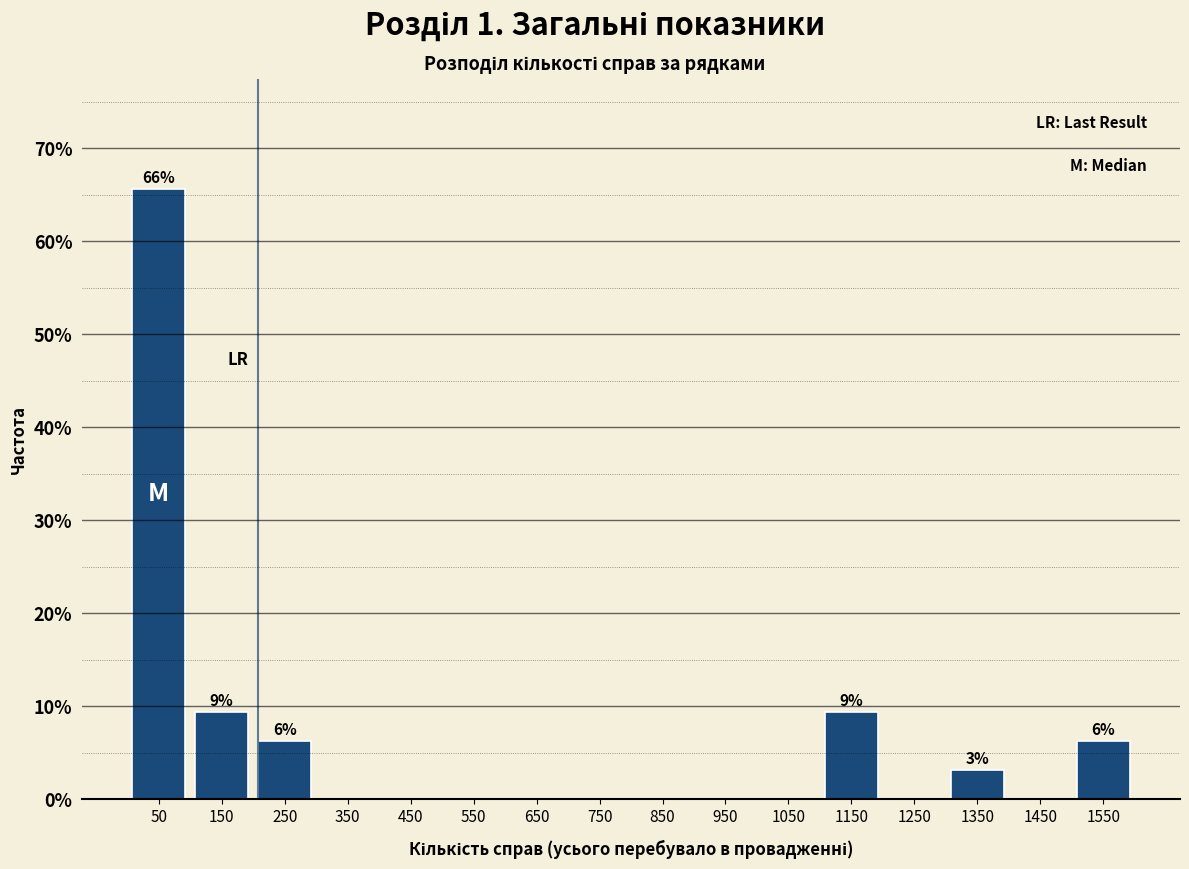

Which range on the x-axis has the tallest bar?

0 to 100